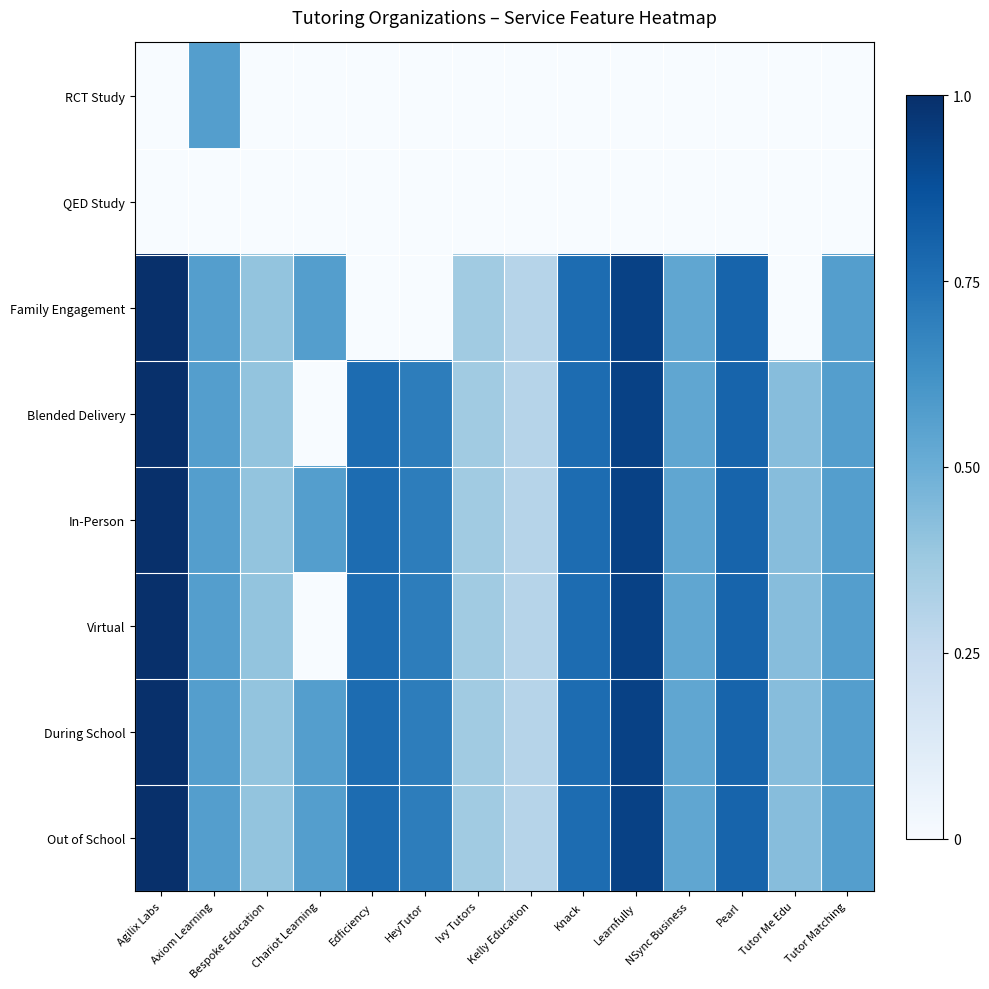

Which label corresponds to the largest value in the chart?

Agilix Labs